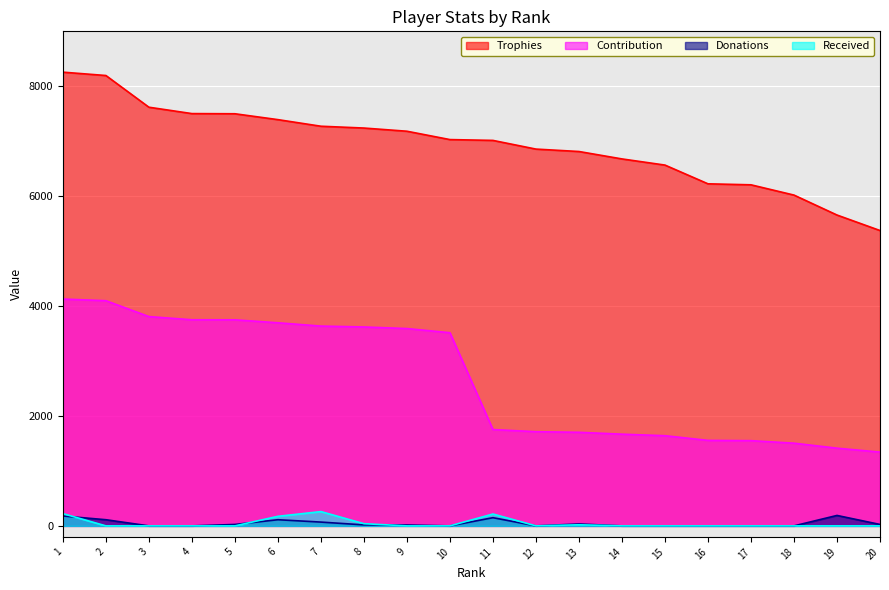

Which series has the widest spread of values?

Trophies